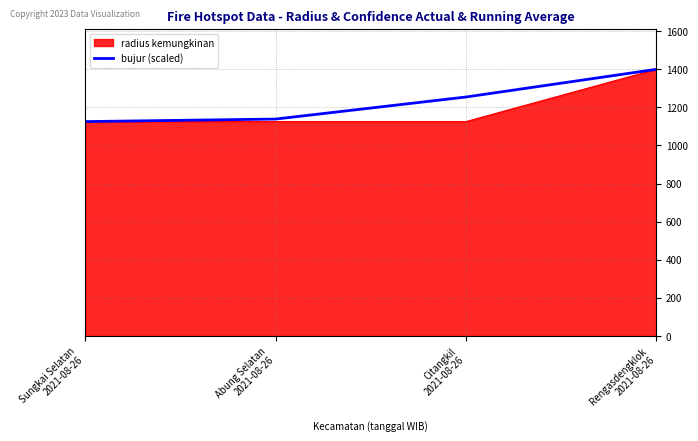

How many lines are shown in the chart?

2